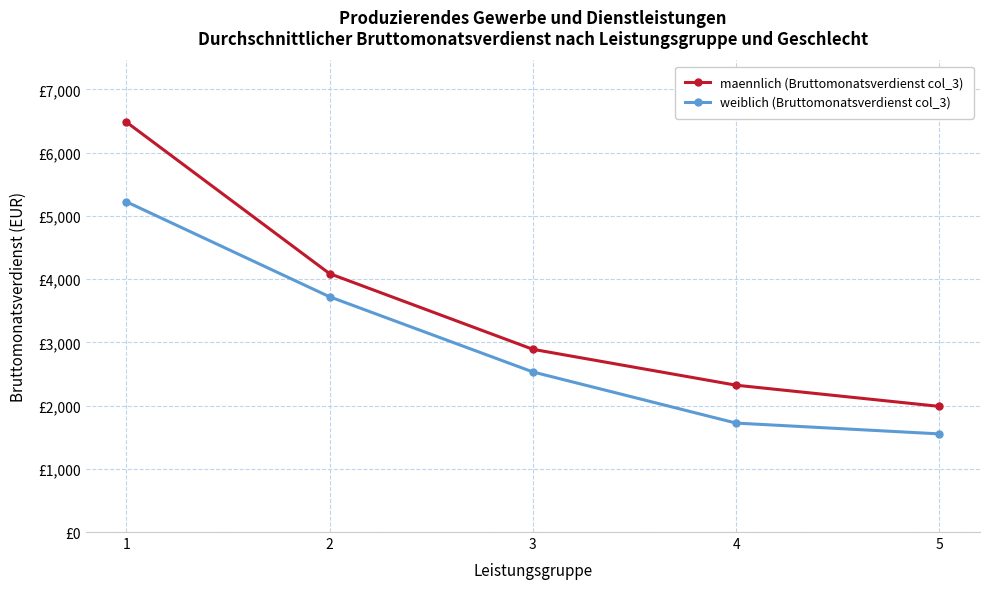

Which series has the widest spread of values?

maennlich (Bruttomonatsverdienst col_3)